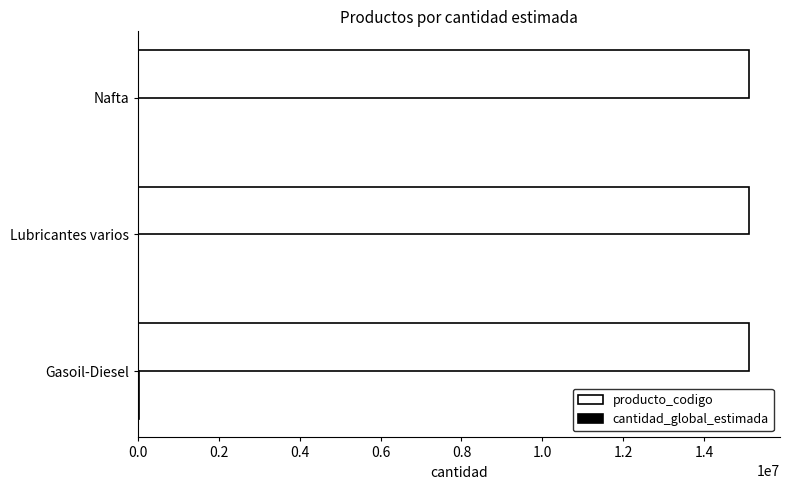

What is the greatest value displayed?

15121520